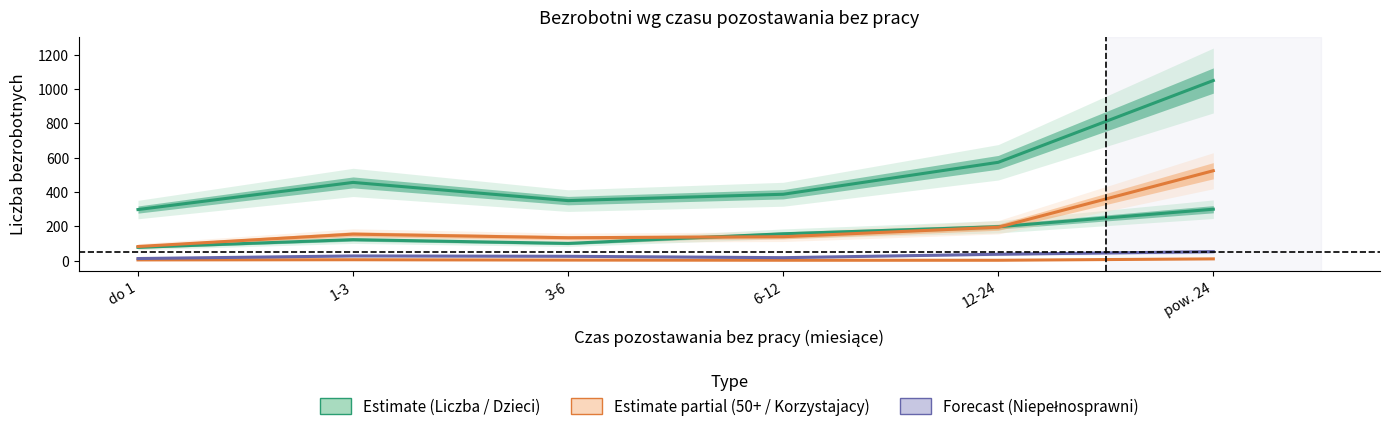

What is the difference between the highest and lowest values at pow. 24?

1038